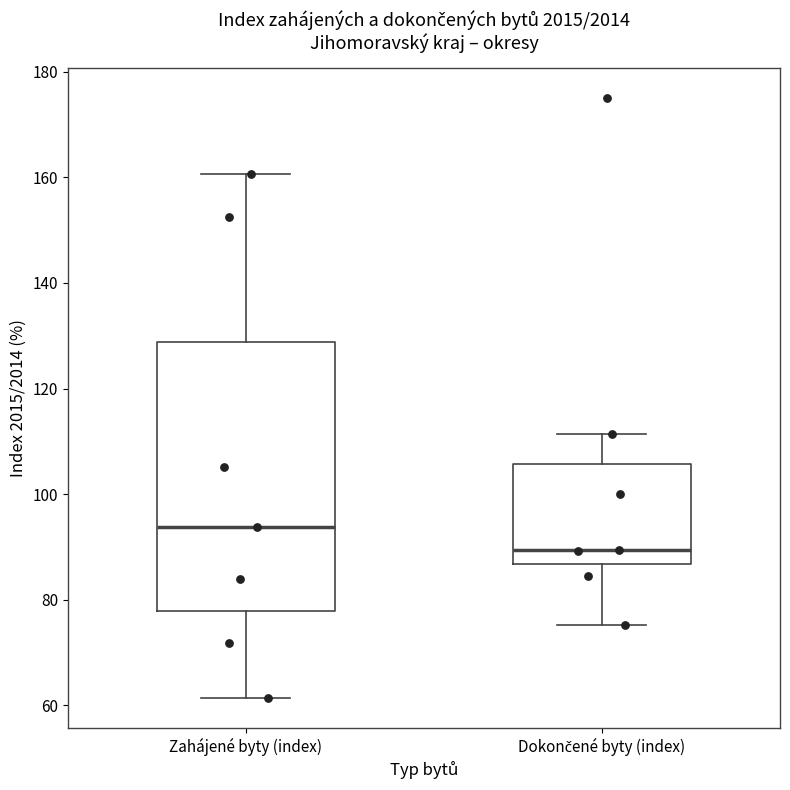

Where is the upper edge of the box for Dokončené byty (index) on the y-axis? The values are not printed on the chart, so give them approximately, as read against the axis.

106